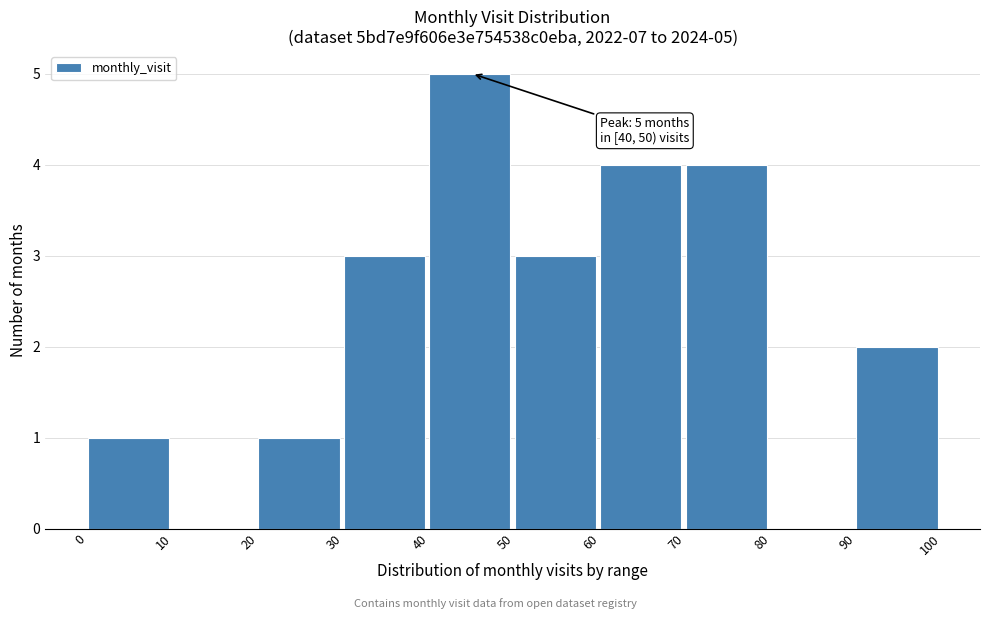

Over which range of the x-axis is the bar tallest?

40 to 50